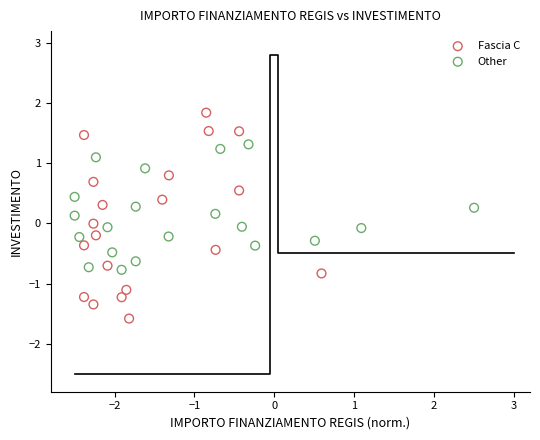

Which series reaches the minimum Y coordinate?

Fascia C